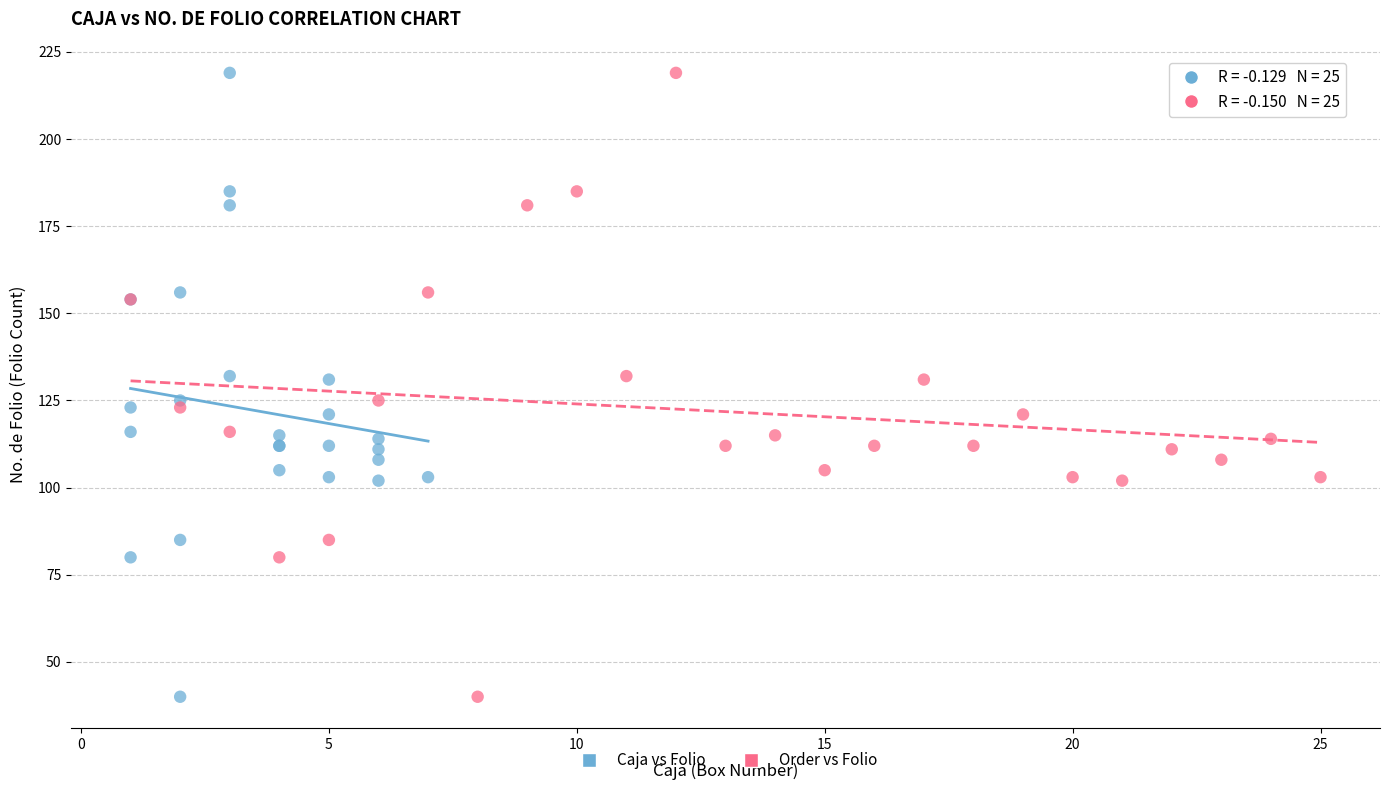

What are all the series names shown in the legend?

Caja vs Folio, Order vs Folio